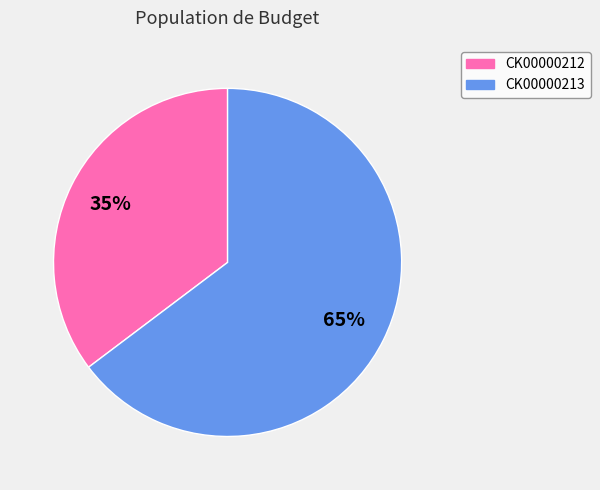

Which has a higher value, CK00000212 or CK00000213?

CK00000213